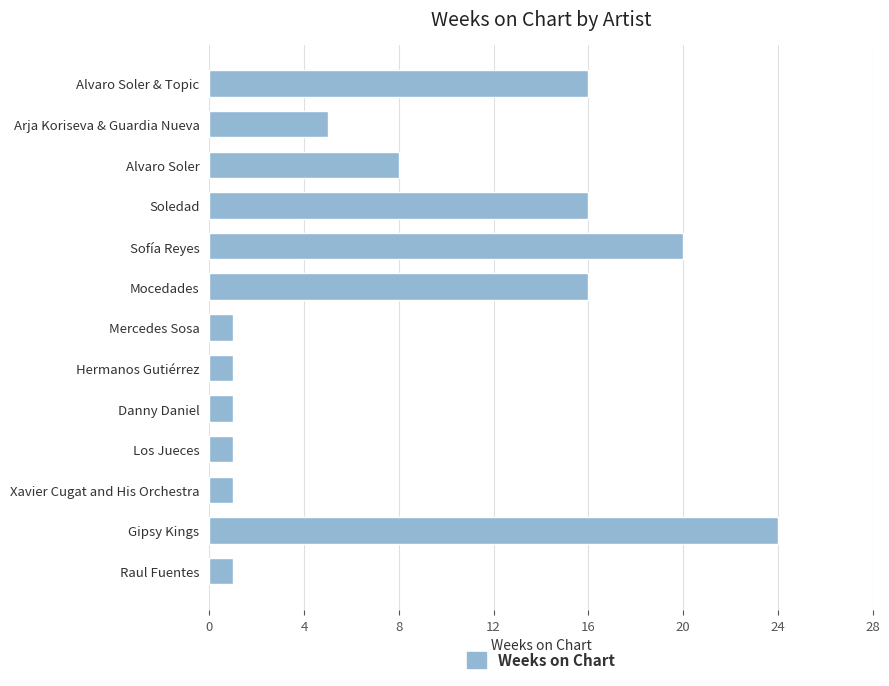

The value at Sofía Reyes is 12. True or false?

False